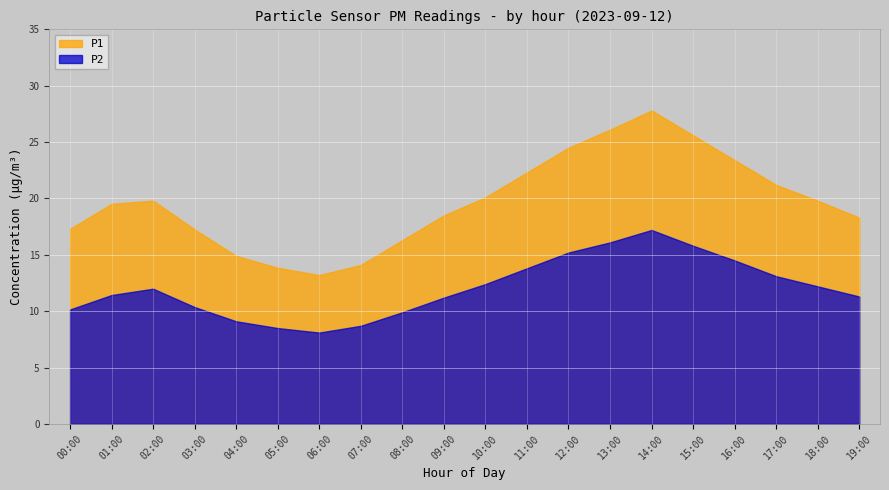

What is the difference between the maximum and minimum values in the P1 series?

14.6